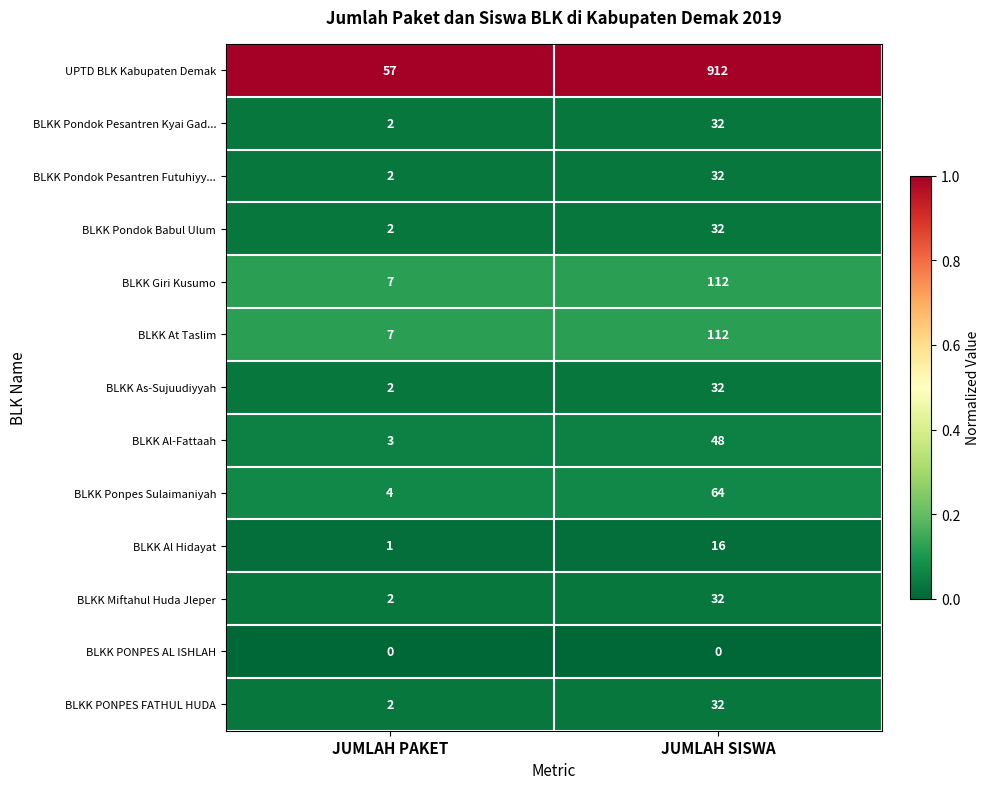

How many series are shown in this chart?

13